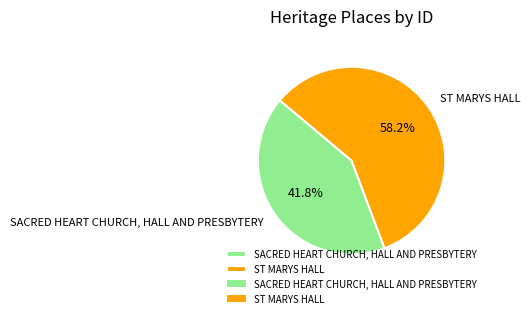

What is the smallest slice in the pie chart?

SACRED HEART CHURCH, HALL AND PRESBYTERY